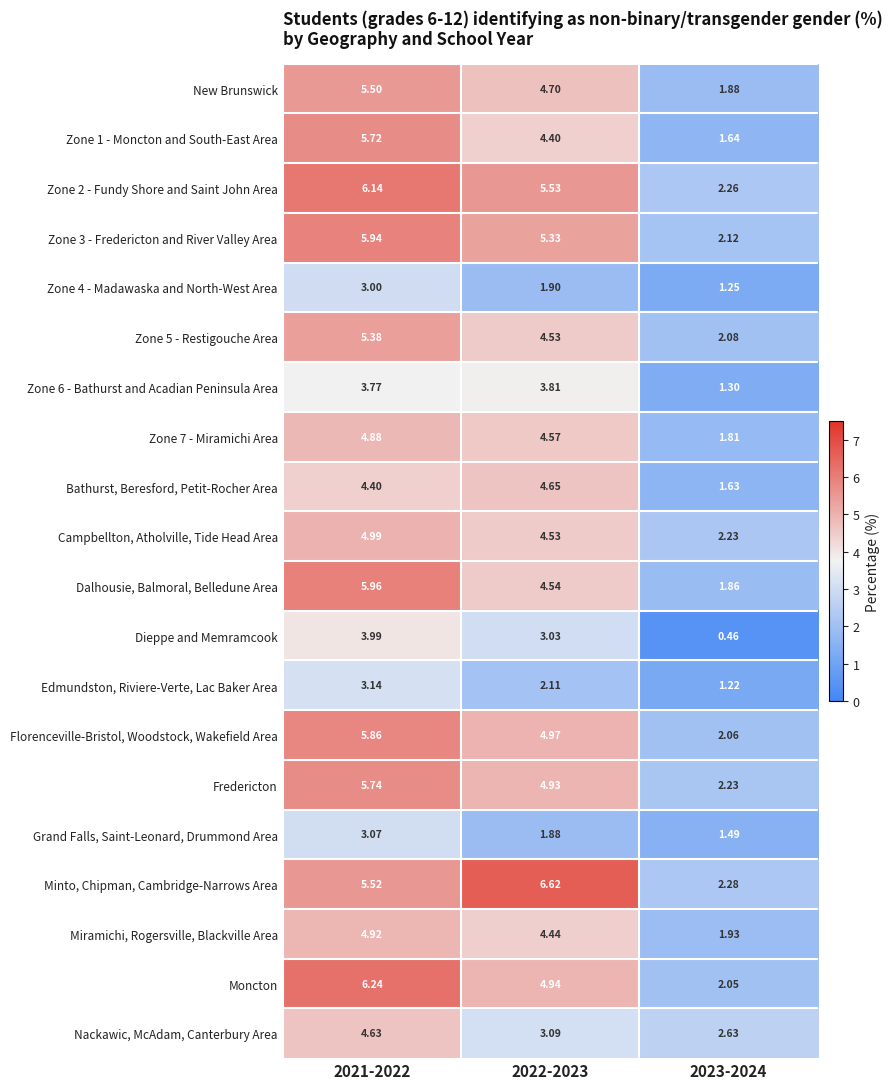

Is the value of Fredericton at 2021-2022 greater than the value of Dalhousie, Balmoral, Belledune Area at 2023-2024?

Yes